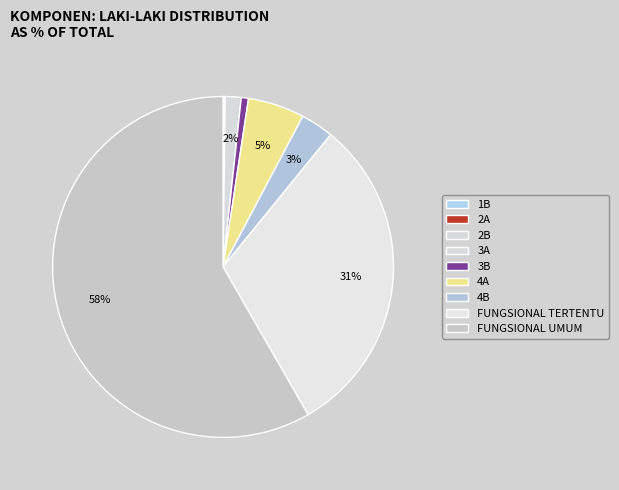

To the nearest percent, what portion does FUNGSIONAL TERTENTU represent?

31%